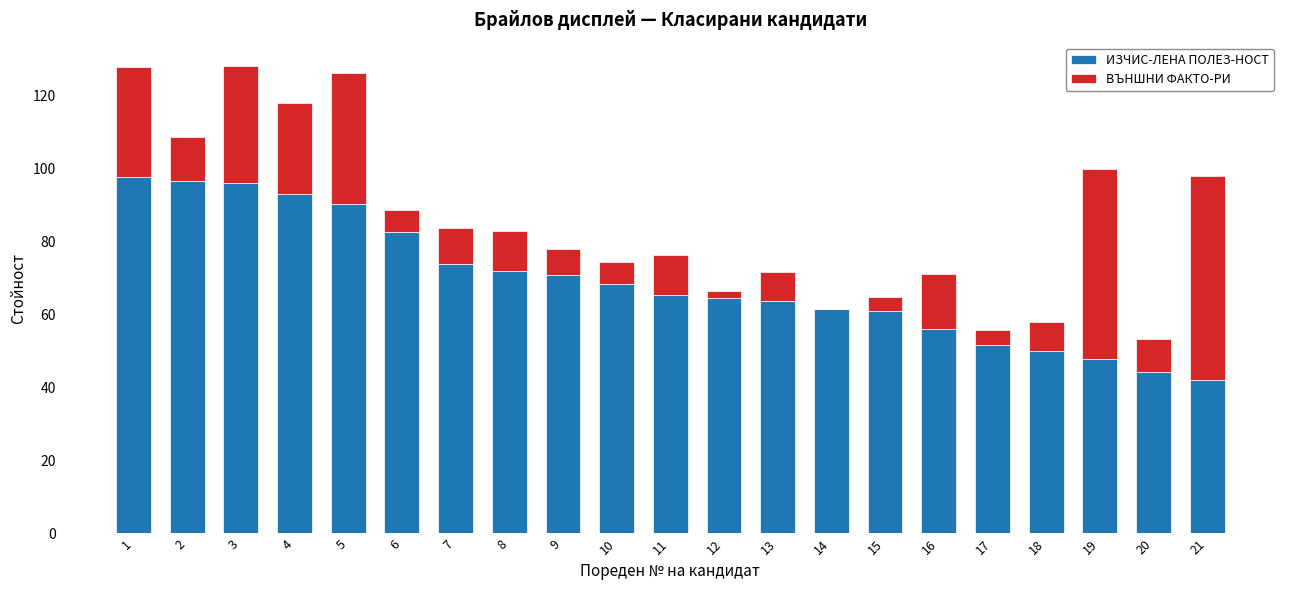

What is the sum of all ИЗЧИС-ЛЕНА ПОЛЕЗ-НОСТ values?

1448.1